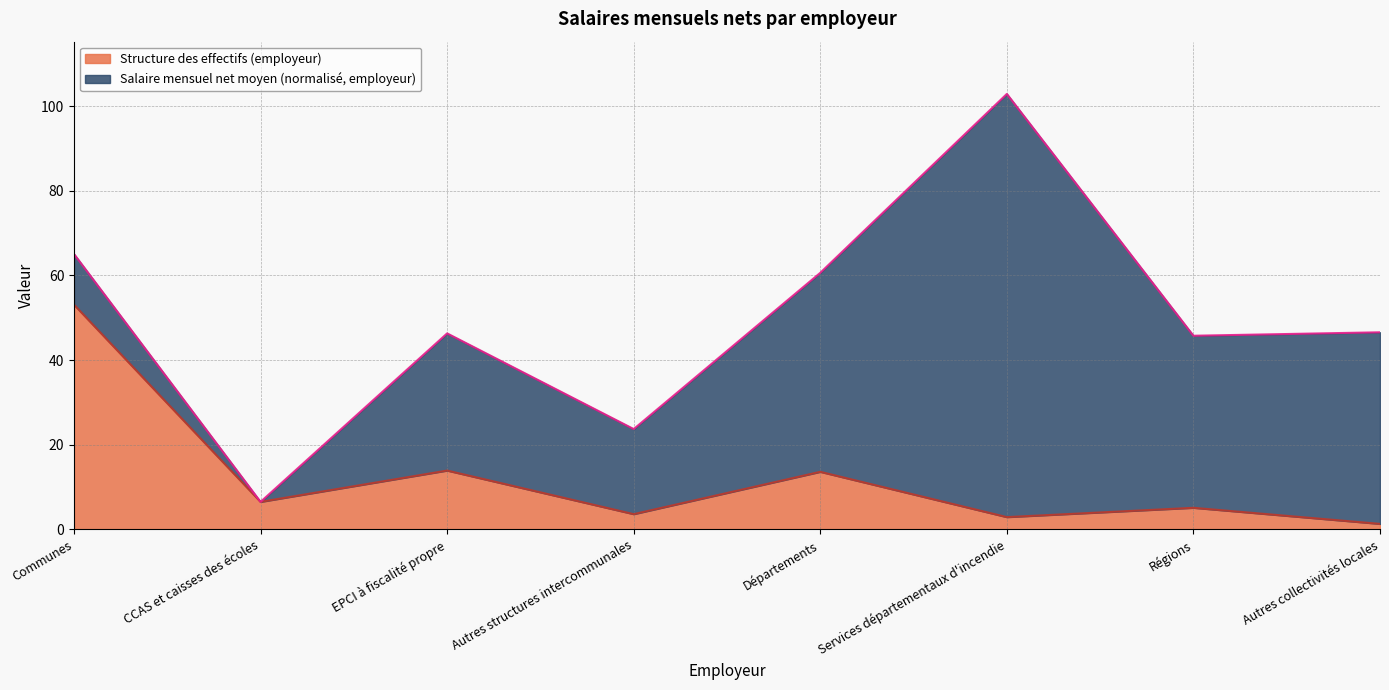

At which label is the value closest to 27?

EPCI à fiscalité propre